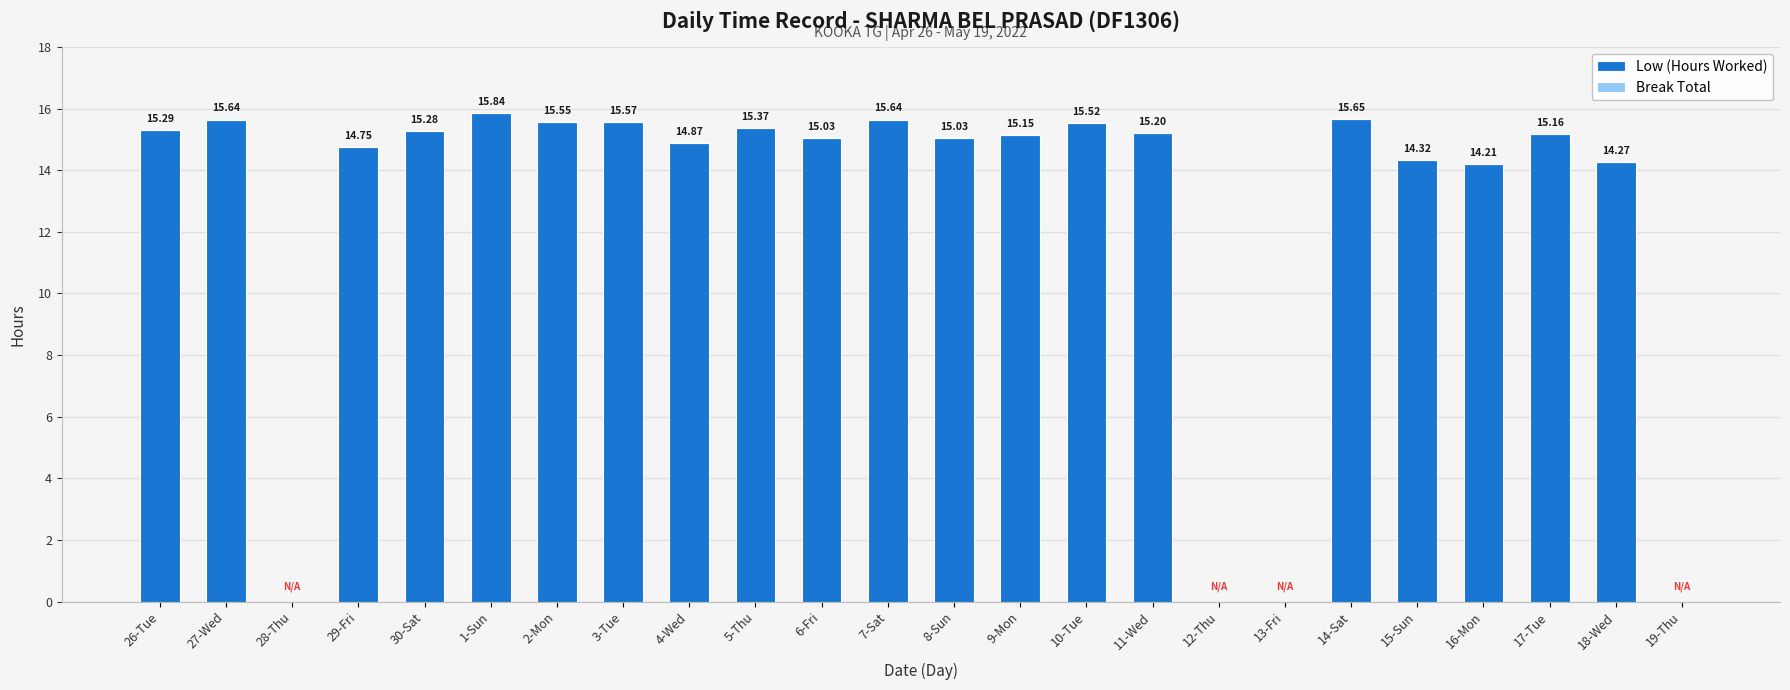

Are the bars grouped side by side (vs. stacked)?

No